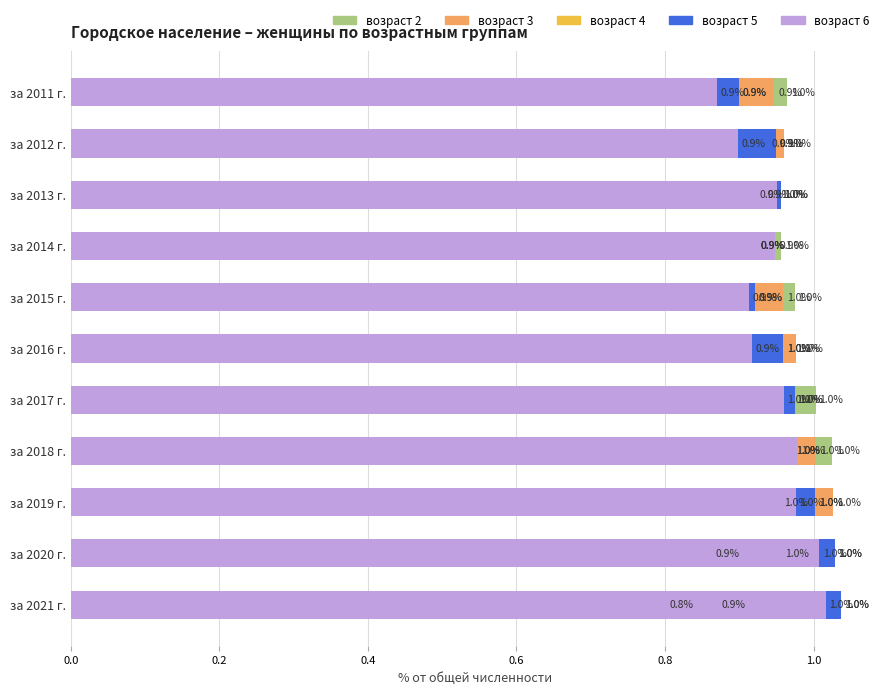

Which has a higher value, за 2021 г. or за 2020 г.?

за 2020 г.